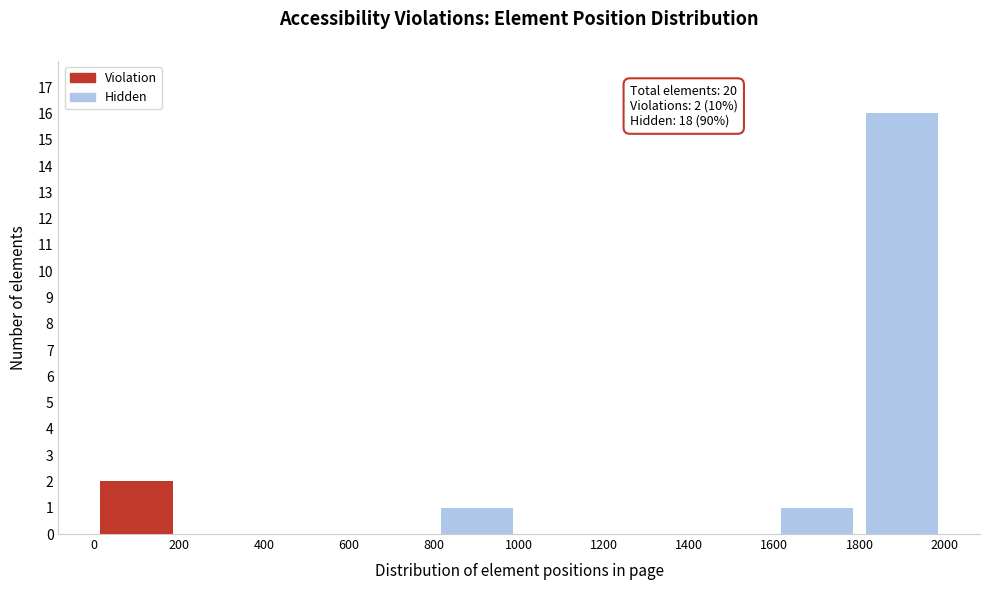

Which range on the x-axis has the tallest stacked bar (by total height)?

1800 to 2000